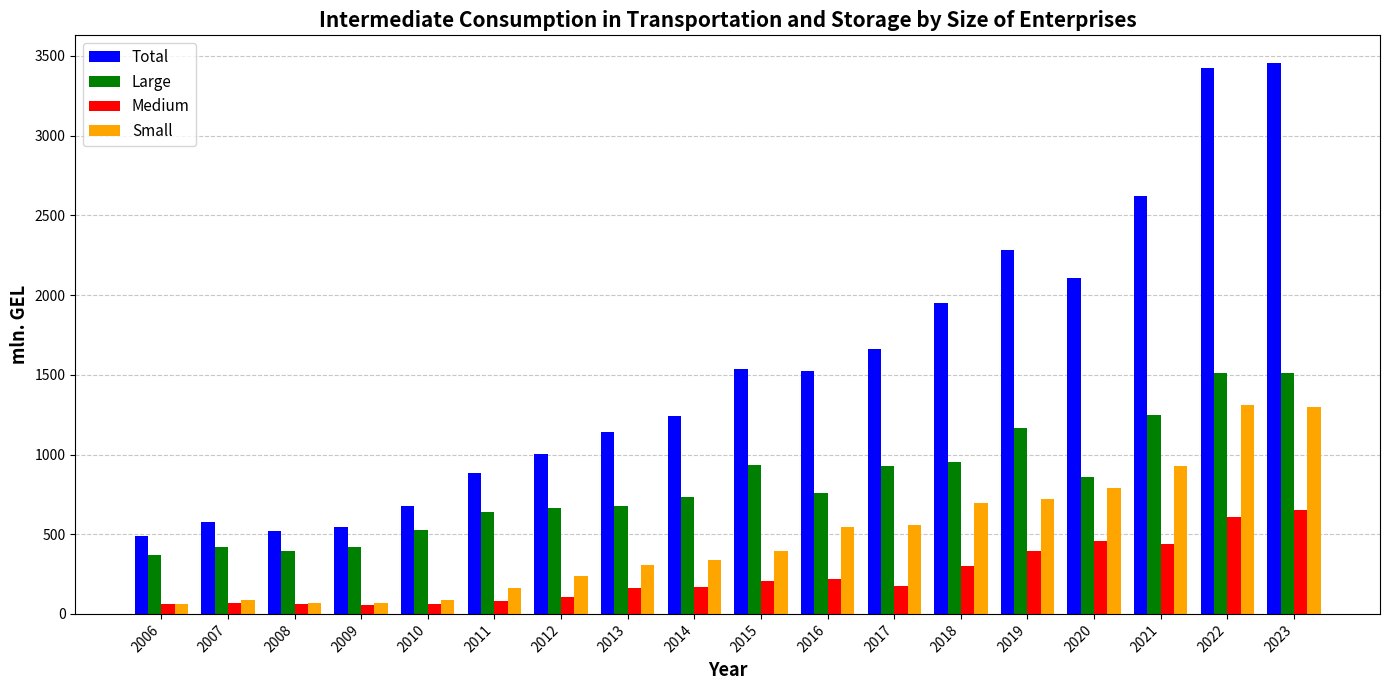

The value of Small at 2023 is 725.1. True or false?

False